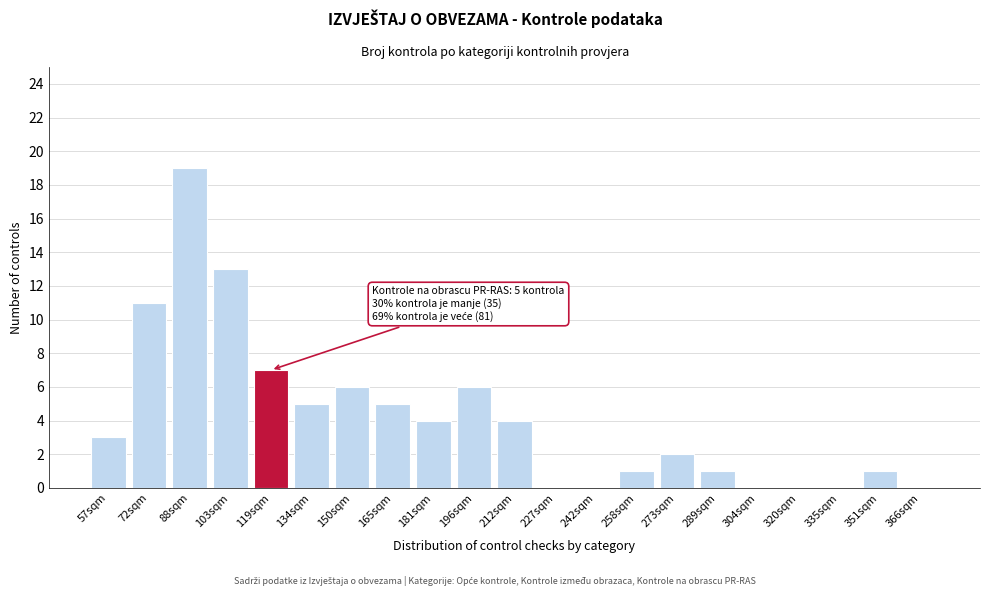

Reading left to right, extract all data points from this chart.

57sqm=3	72sqm=11	88sqm=19	103sqm=13	119sqm=7	134sqm=5	150sqm=6	165sqm=5	181sqm=4	196sqm=6	212sqm=4	227sqm=0	242sqm=0	258sqm=1	273sqm=2	289sqm=1	304sqm=0	320sqm=0	335sqm=0	351sqm=1	366sqm=0